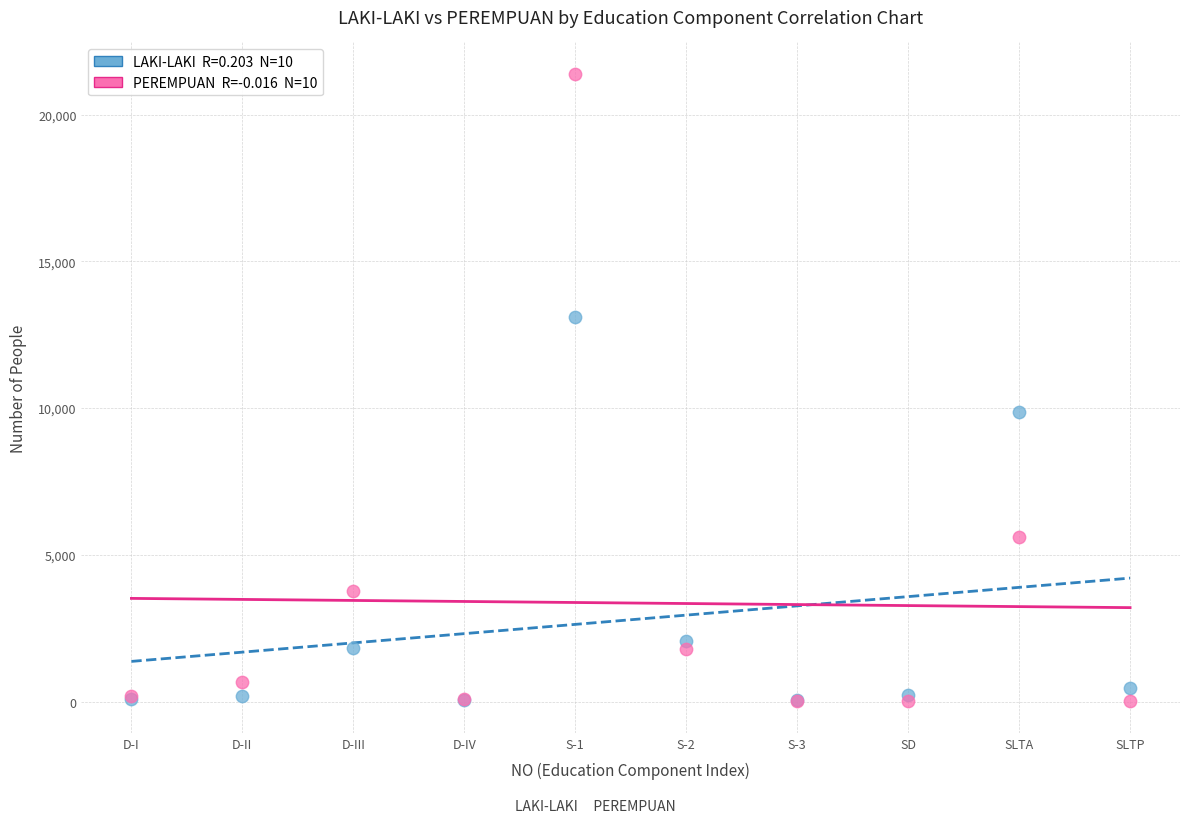

Across all series, what Y value is closest to 10696?

9873